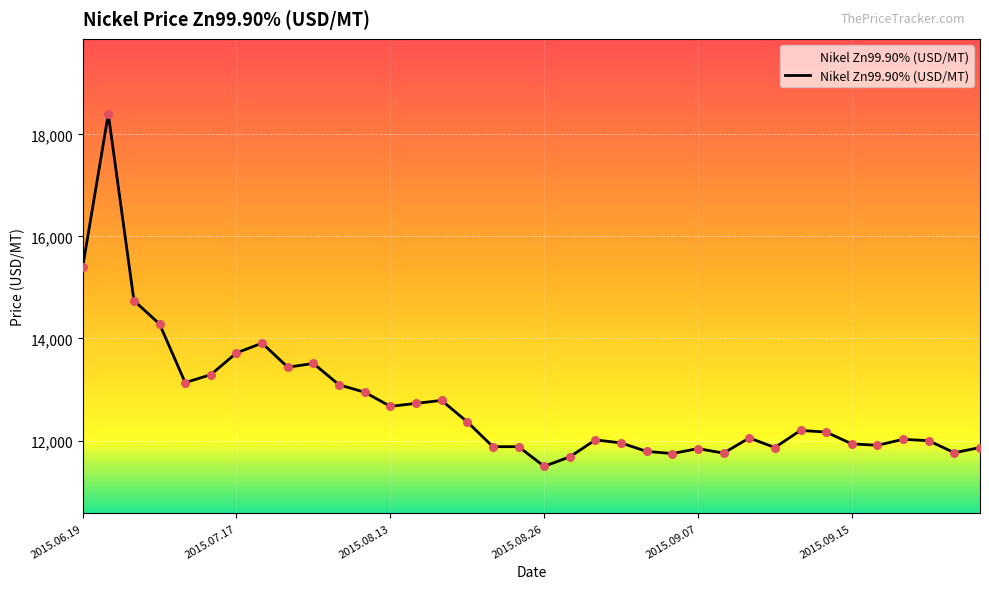

What is the greatest value displayed?

18398.7